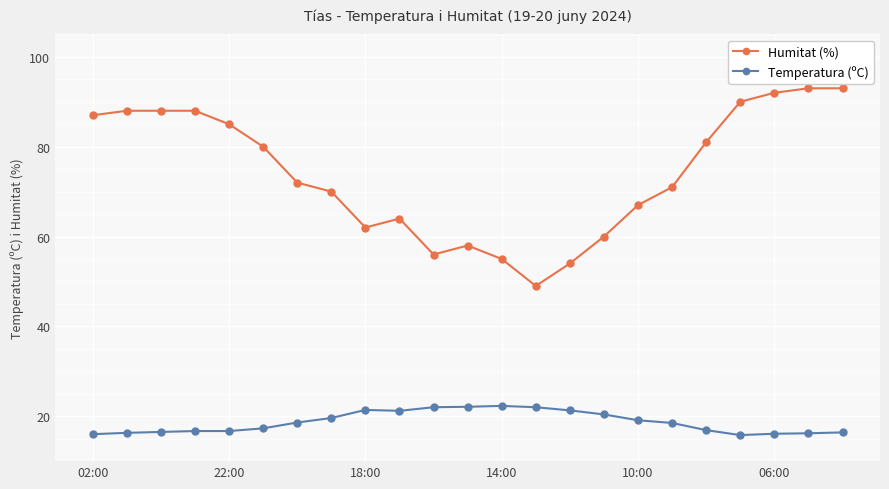

What is the value of the Temperatura (ºC) point at the 16th from the left?

20.4